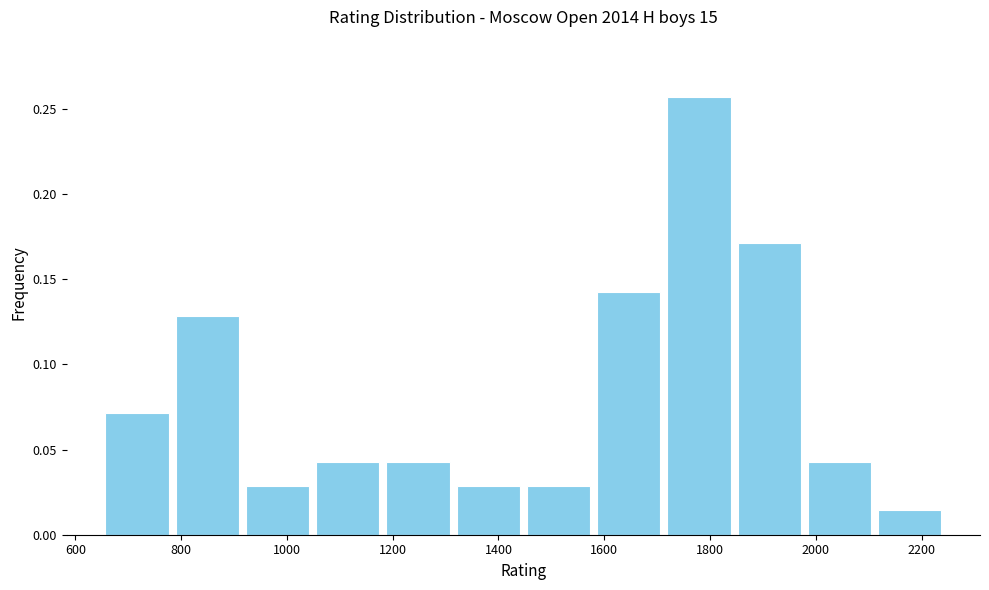

How tall is the bar that spans 1040 to 1180 on the x-axis? Neither the bar edges nor the heights are printed on the chart, so give them approximately, as read against the axes.

0.045